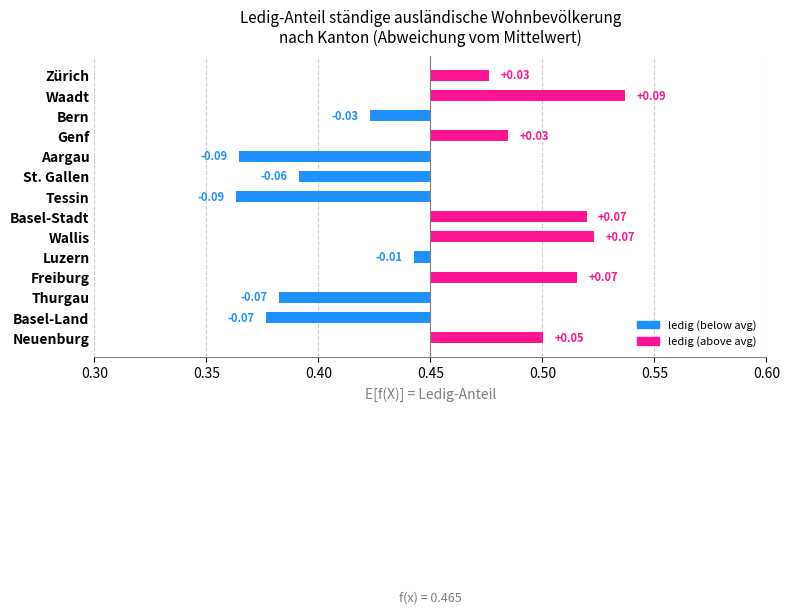

The value at Zürich is 0.0. True or false?

True